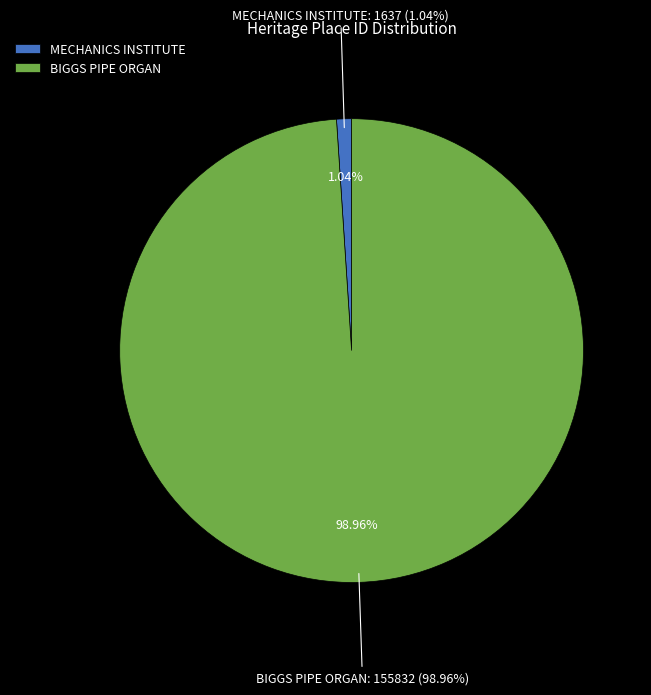

Does MECHANICS INSTITUTE account for over 50% of the chart?

No